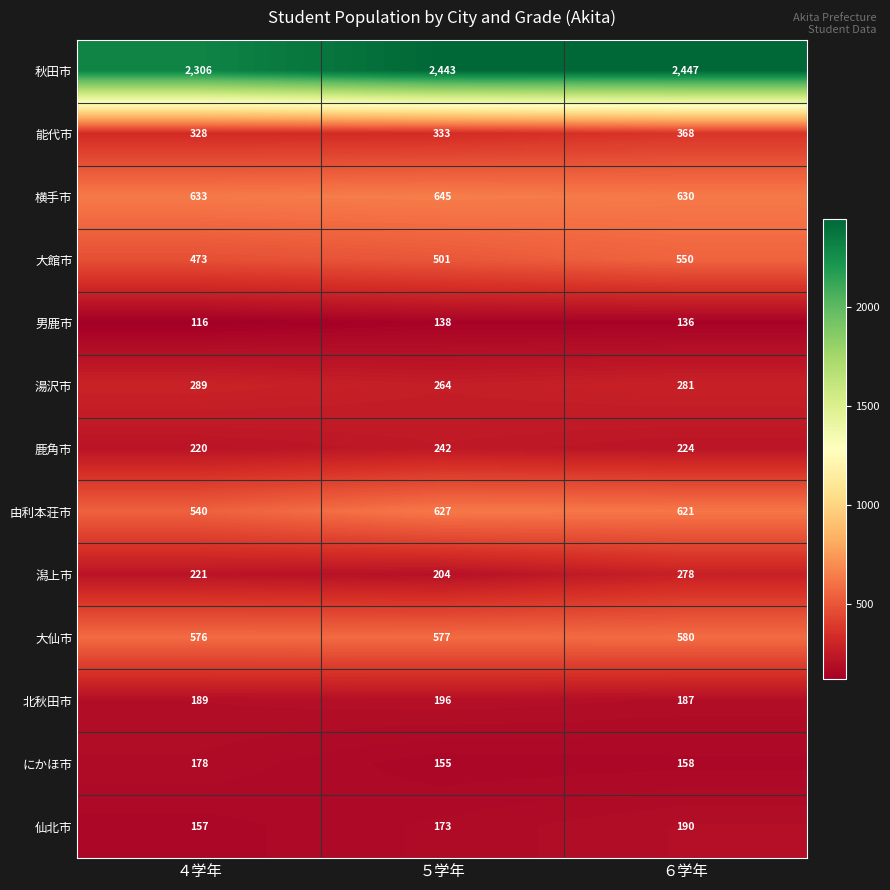

True or false: 男鹿市 has a value of 138 at ５学年.

True